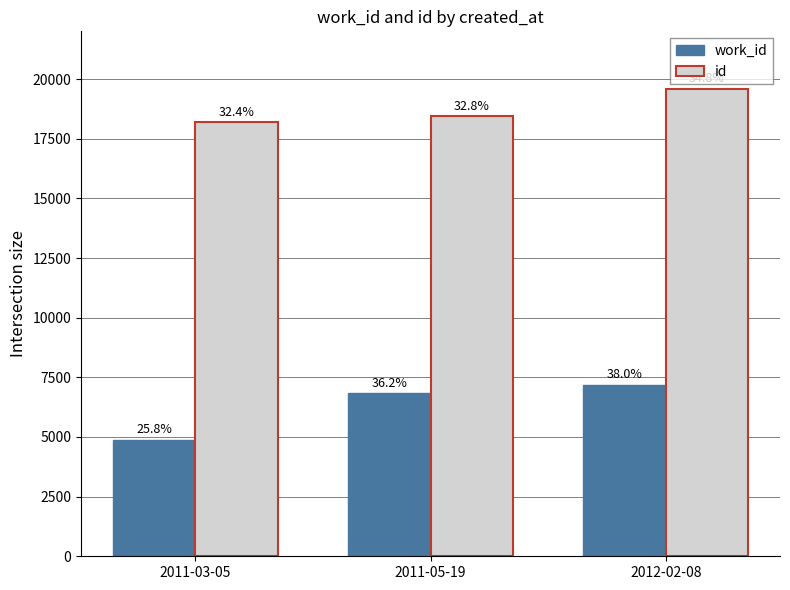

What are all the series names shown in the legend?

work_id, id